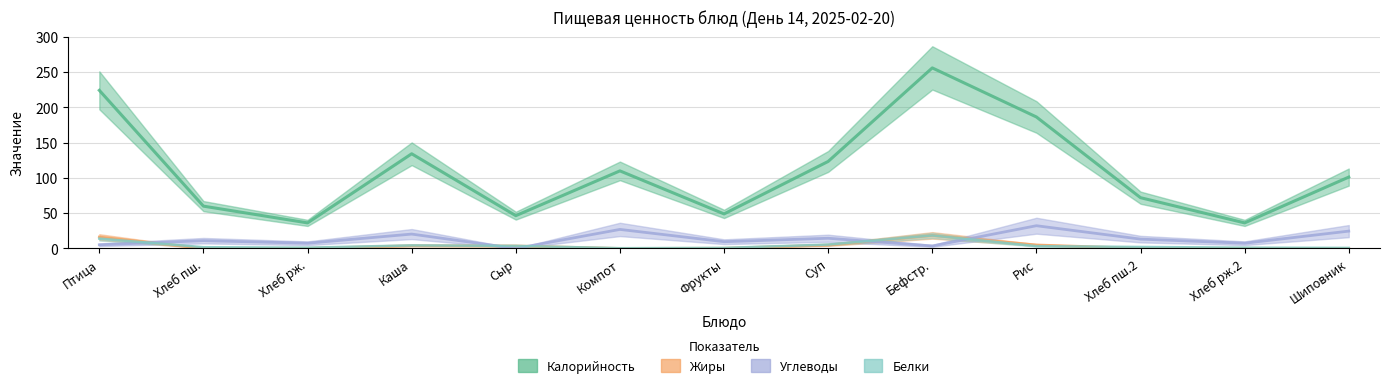

Which series changed the most between Рис and Шиповник?

Калорийность